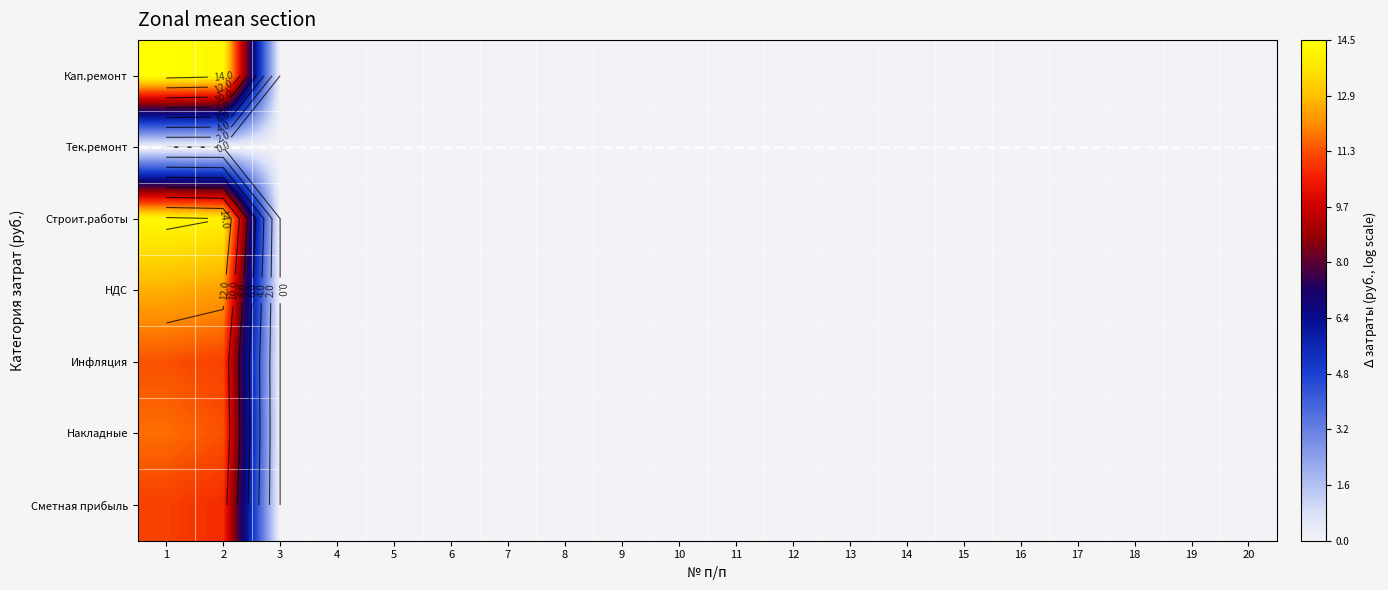

At how many categories does at least one series exceed 9?

2